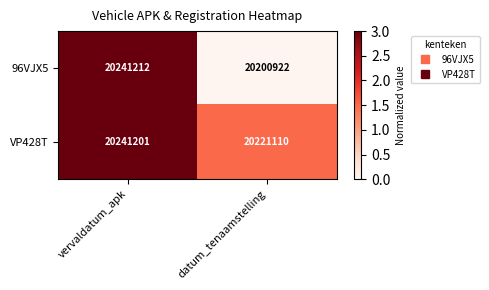

Is it true that VP428T equals 5188194 at datum_tenaamstelling?

False